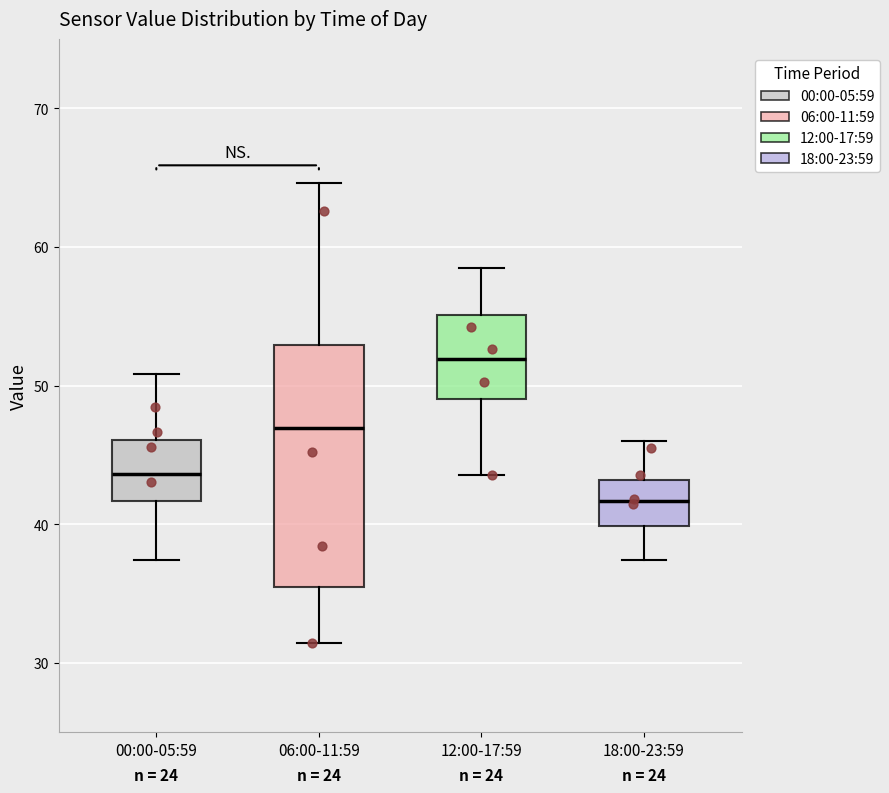

Reading left to right, read every box against the y-axis: the position of its median line, the range the box covers, and the ends of its whiskers. The values are not printed on the chart, so give them approximately, as read against the axis.

00:00-05:59: median 44, box 42 to 46, whiskers 37 to 51
06:00-11:59: median 47, box 35 to 53, whiskers 31 to 65
12:00-17:59: median 52, box 49 to 55, whiskers 44 to 58
18:00-23:59: median 42, box 40 to 43, whiskers 37 to 46